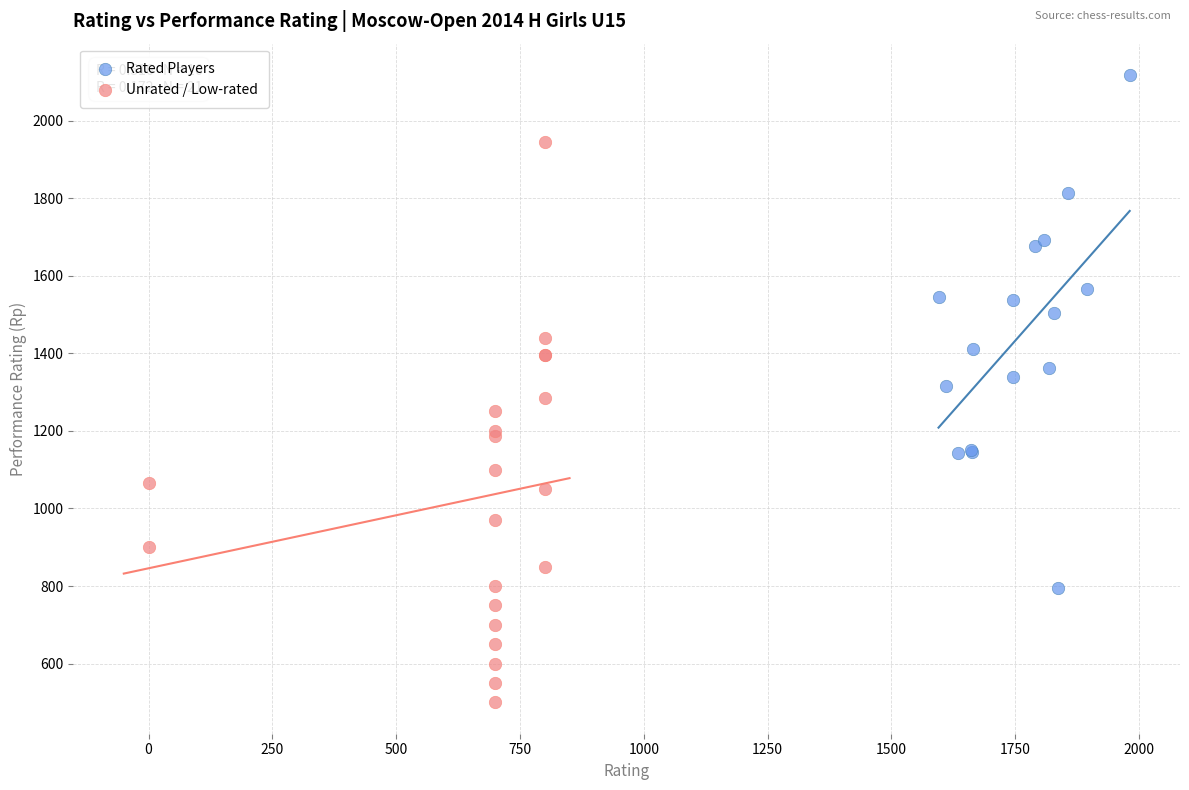

Which series has the widest spread of Y values?

Unrated / Low-rated